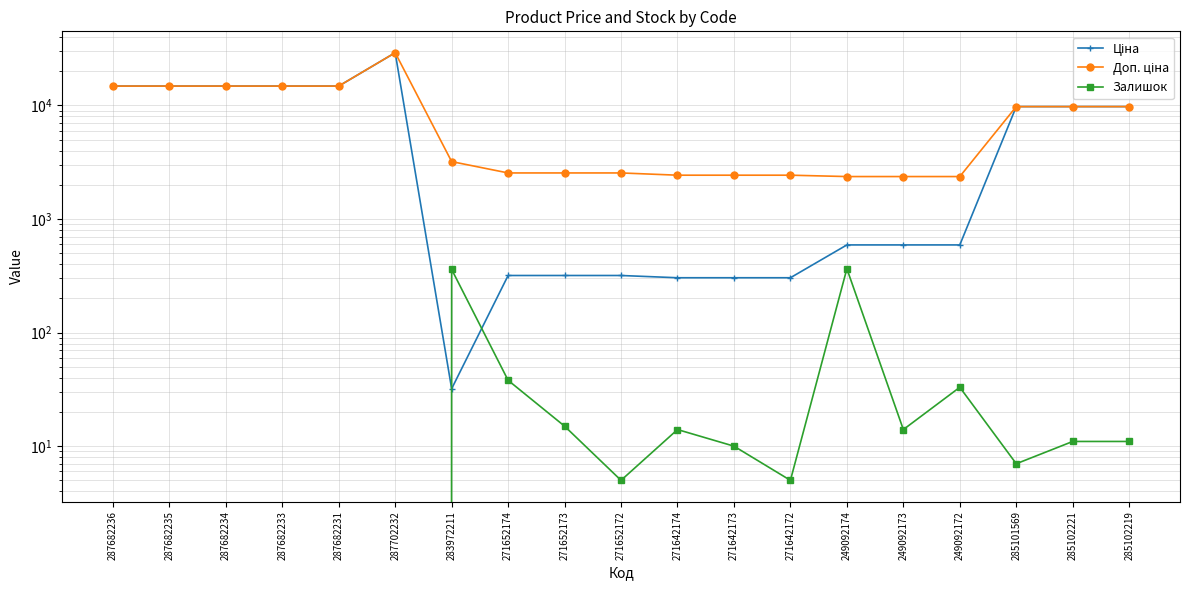

True or false: Ціна and Доп. ціна cross at least once.

False